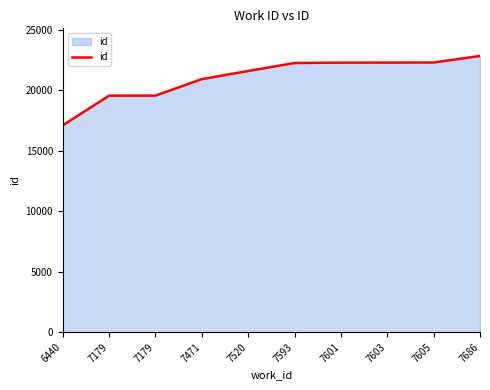

What is the ratio of the value at 7593 to the value at 7179?

1.1